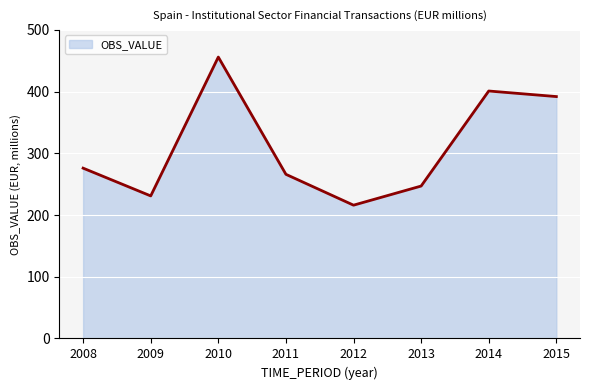

What is the difference between the maximum and minimum values?

240